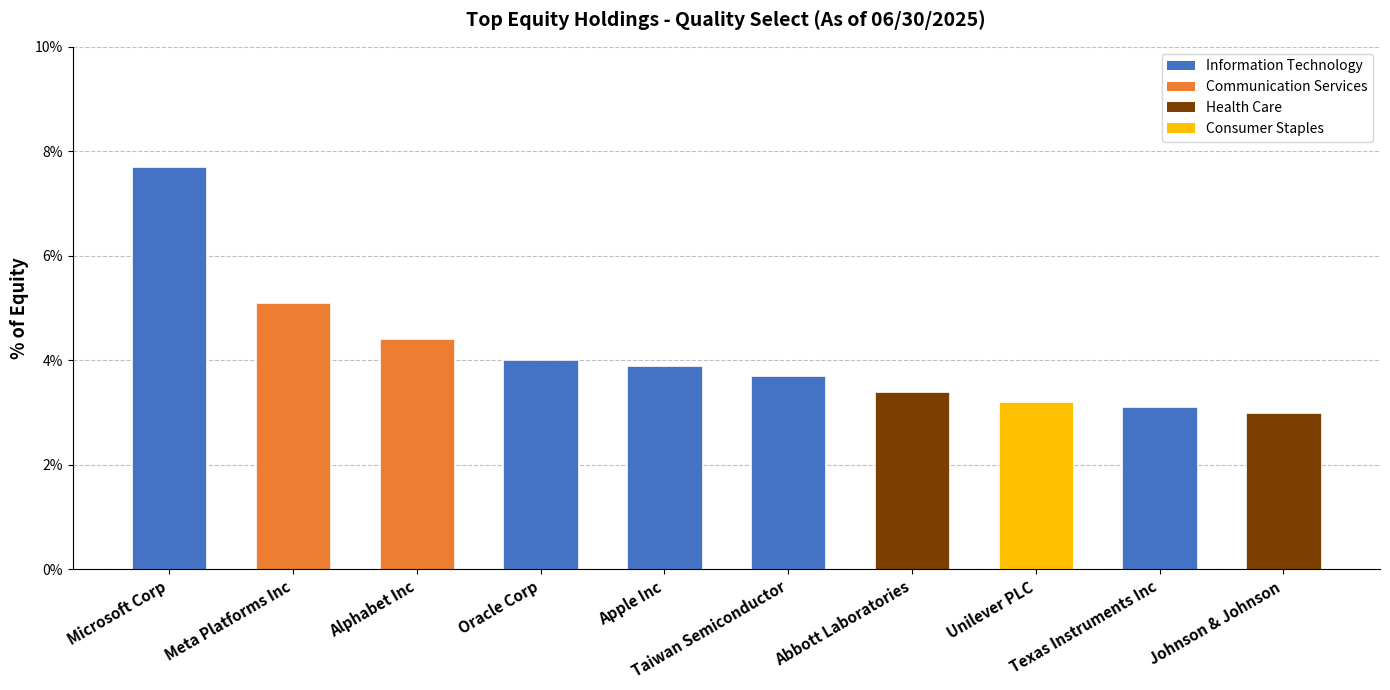

What is the sum of all values?

41.5